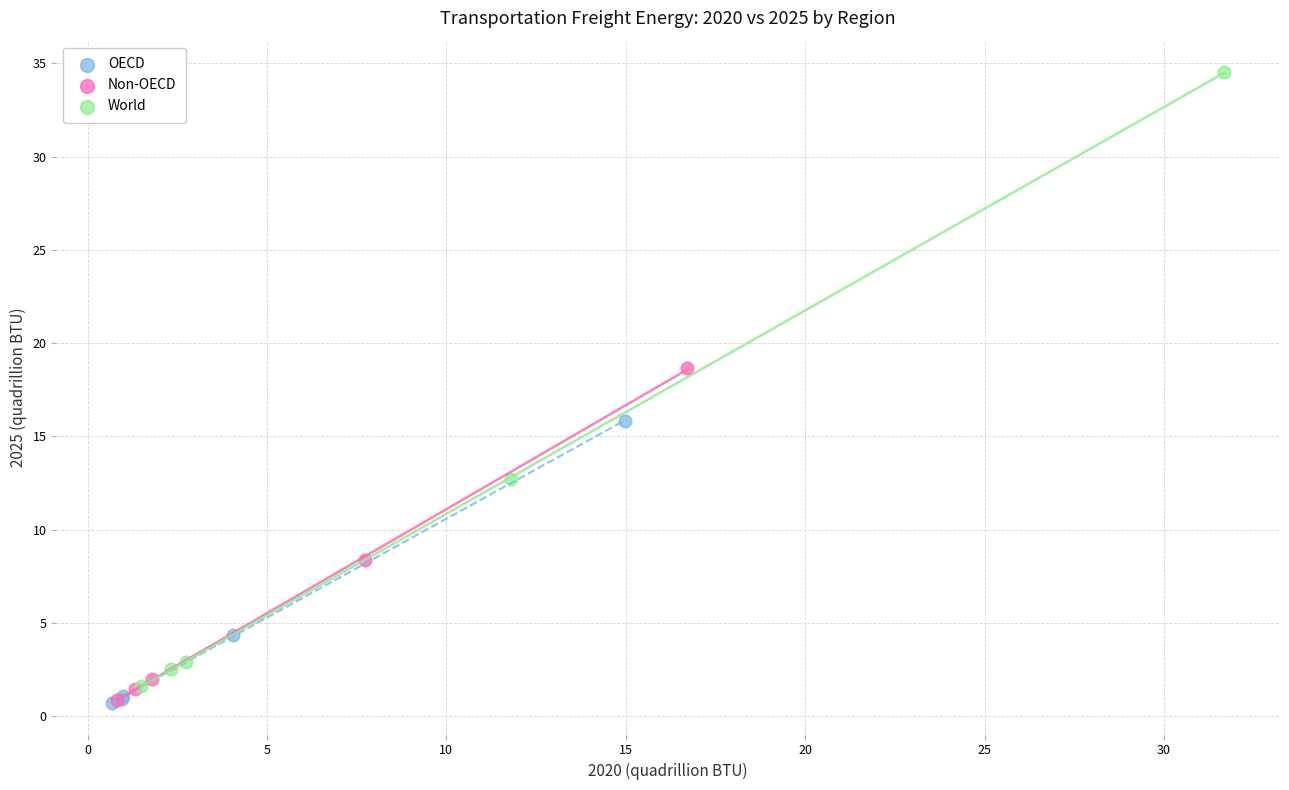

Which series has the largest Y range (max minus min)?

World